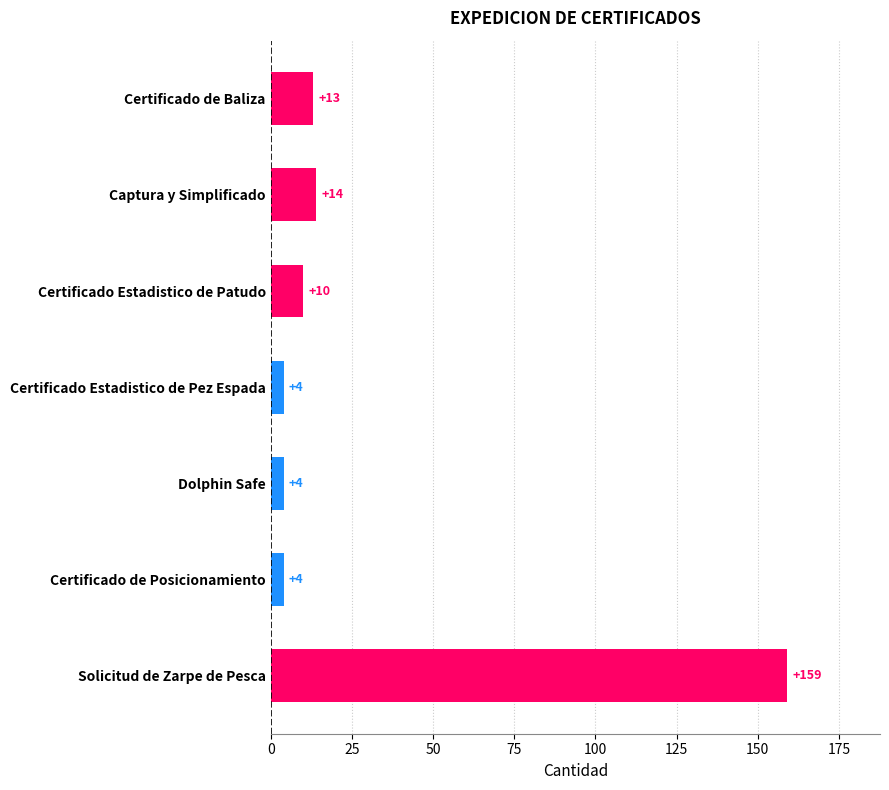

What is the ratio of the value at Solicitud de Zarpe de Pesca to the value at Certificado Estadistico de Patudo?

15.9